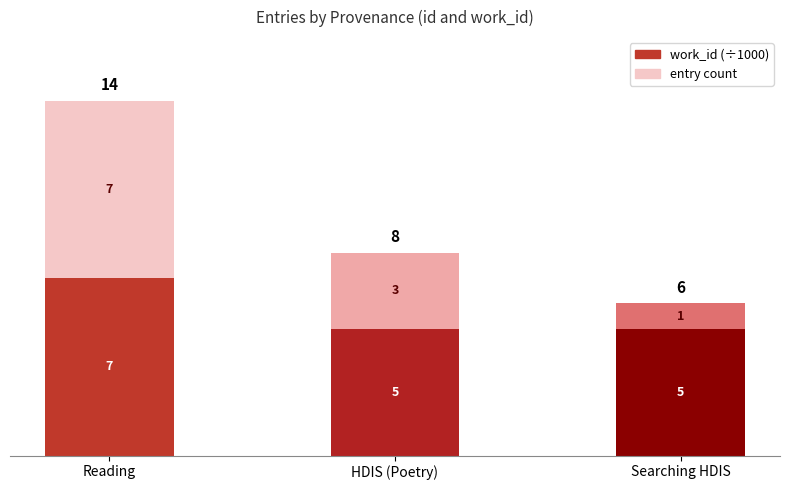

Is it true that work_id (÷1000) equals 7 at Reading?

True